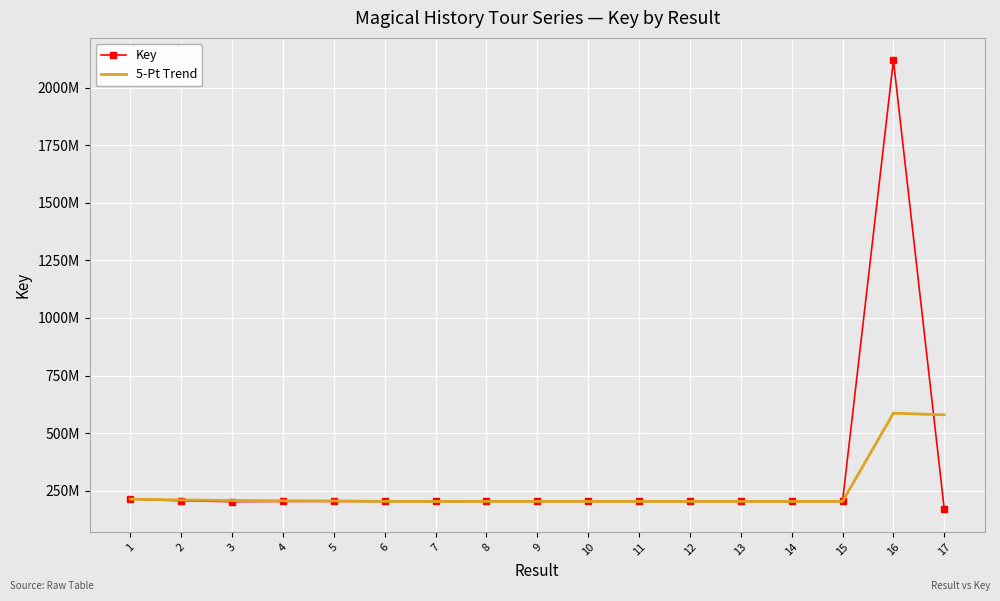

The value of Key at 4 is 96360607.1. True or false?

False